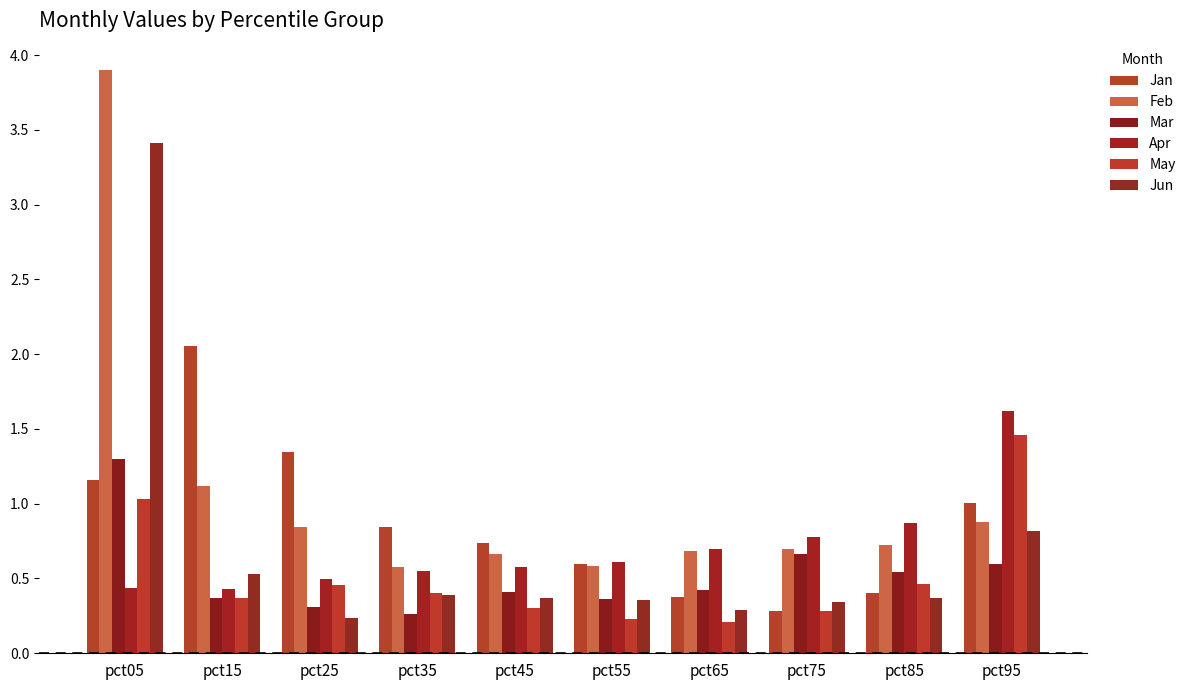

How many groups of bars are there?

10